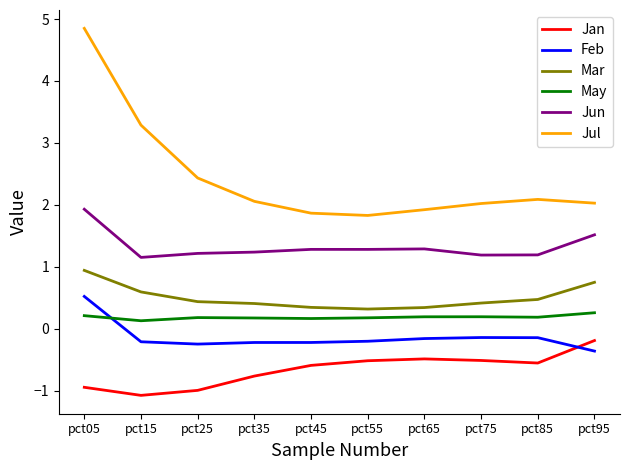

Which series has the largest range (max minus min)?

Jul